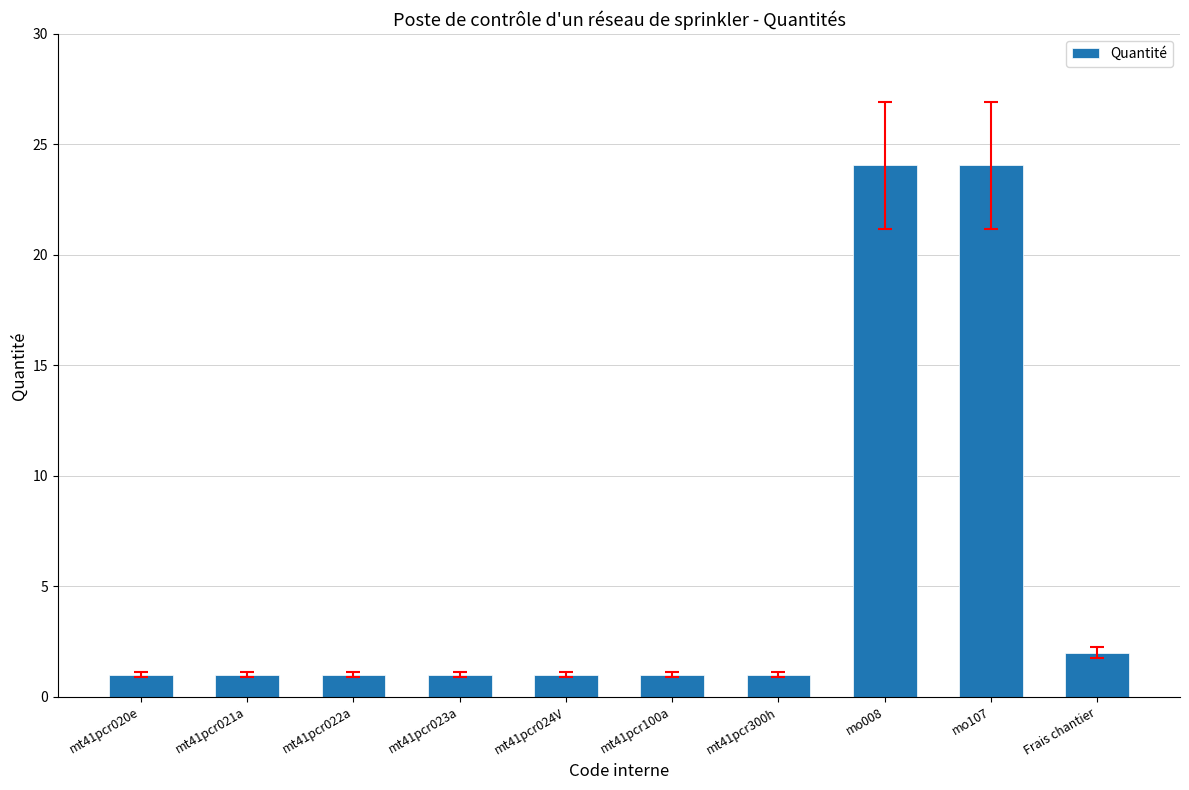

Are the bars grouped side by side (vs. stacked)?

No